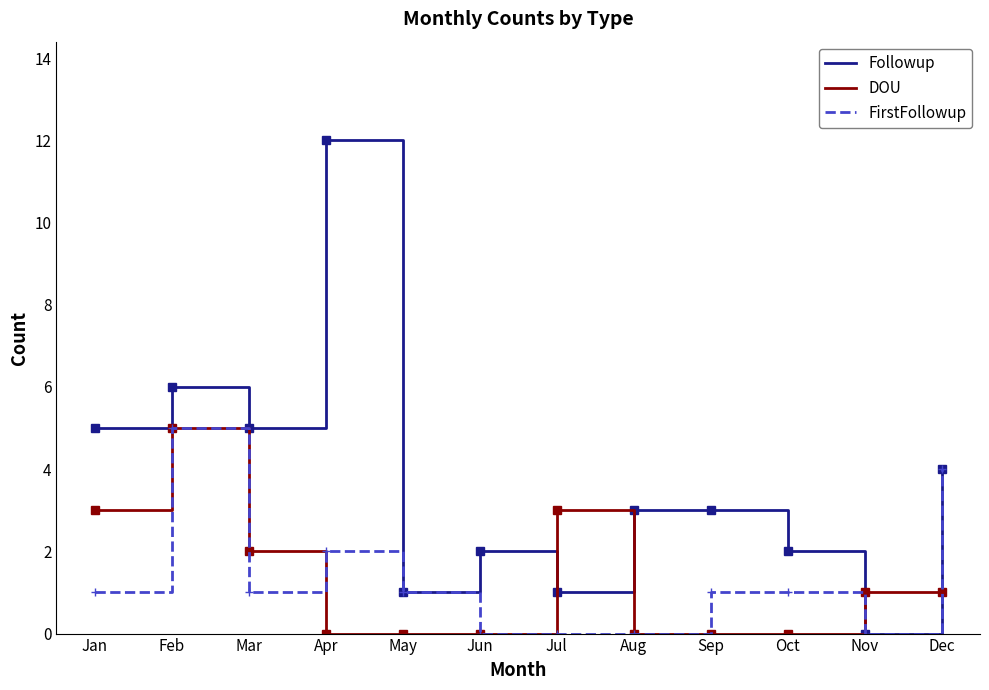

What is the spread (max minus min) of values at Jul?

3